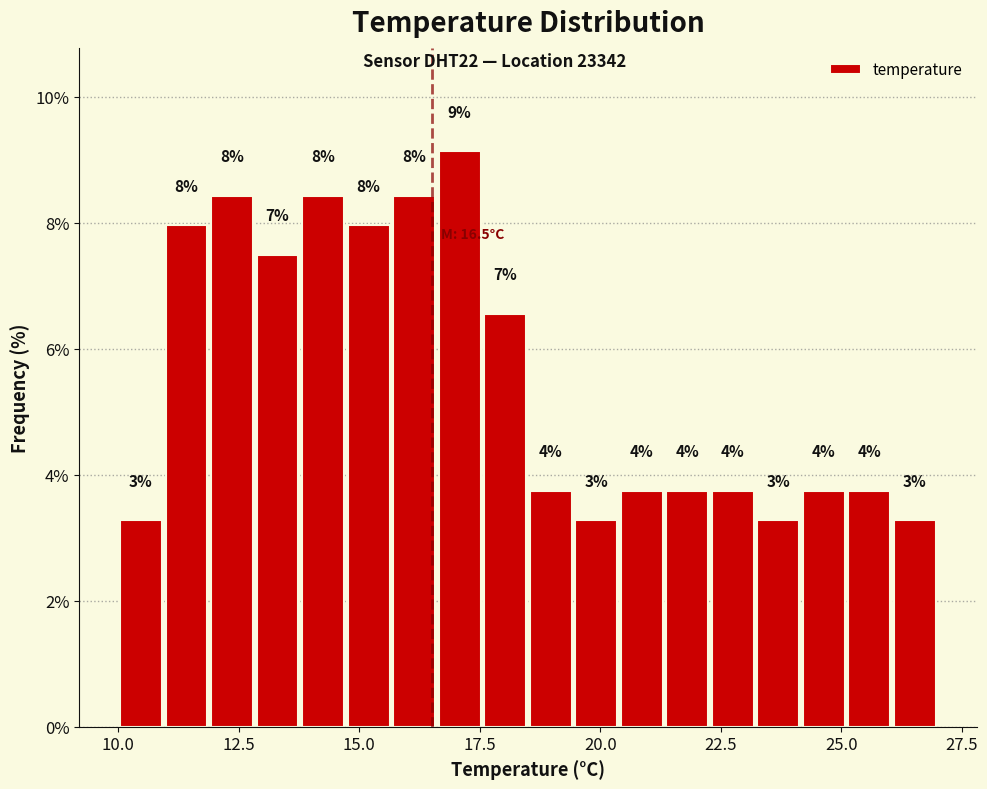

Around what value on the x-axis is the tallest bar? Give the approximate position of its centre, as read against the axis.

17.0